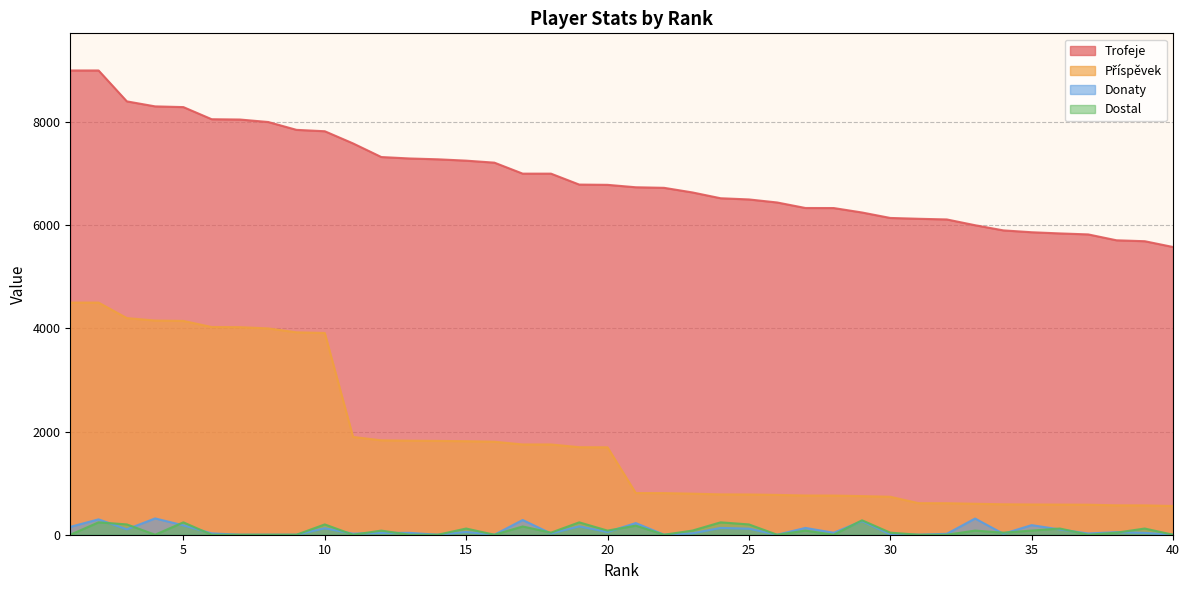

How many interior local peaks does the Donaty series have?

13